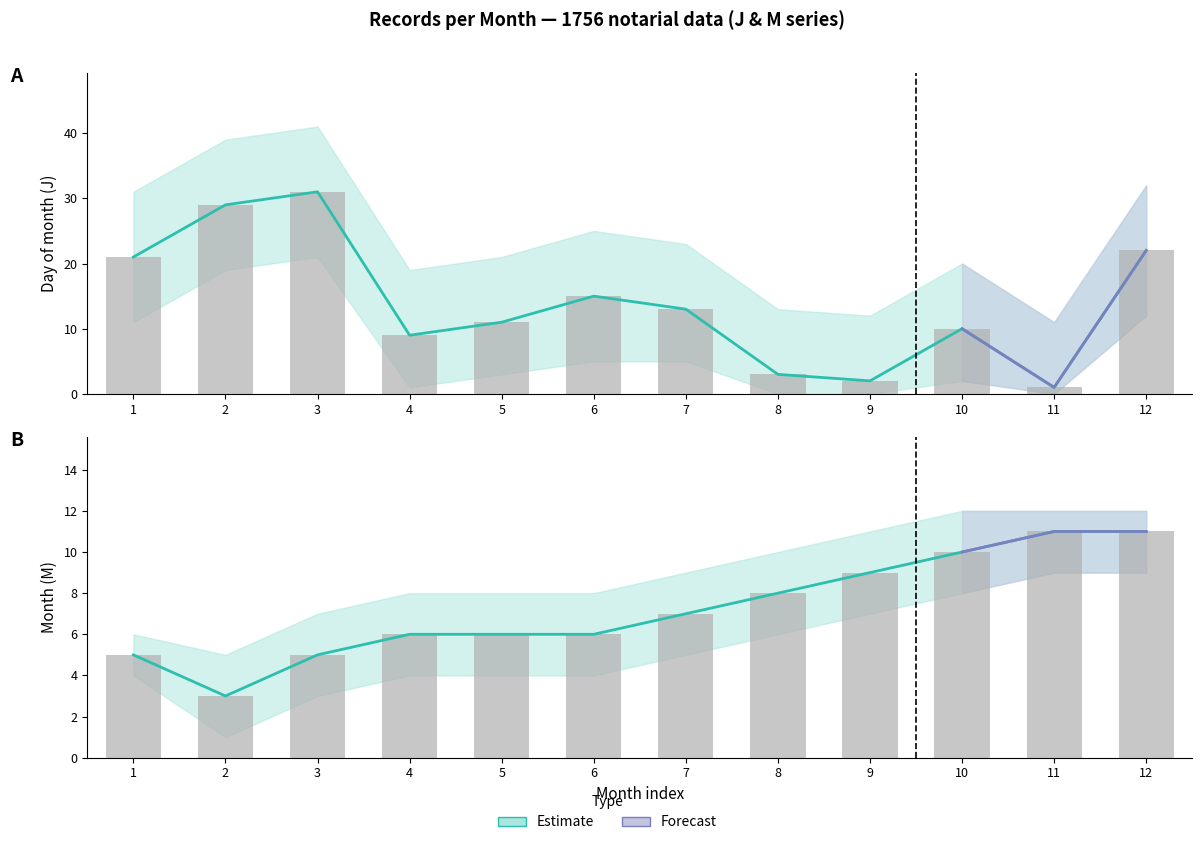

Which category has the highest value in the Day (J) series?

3